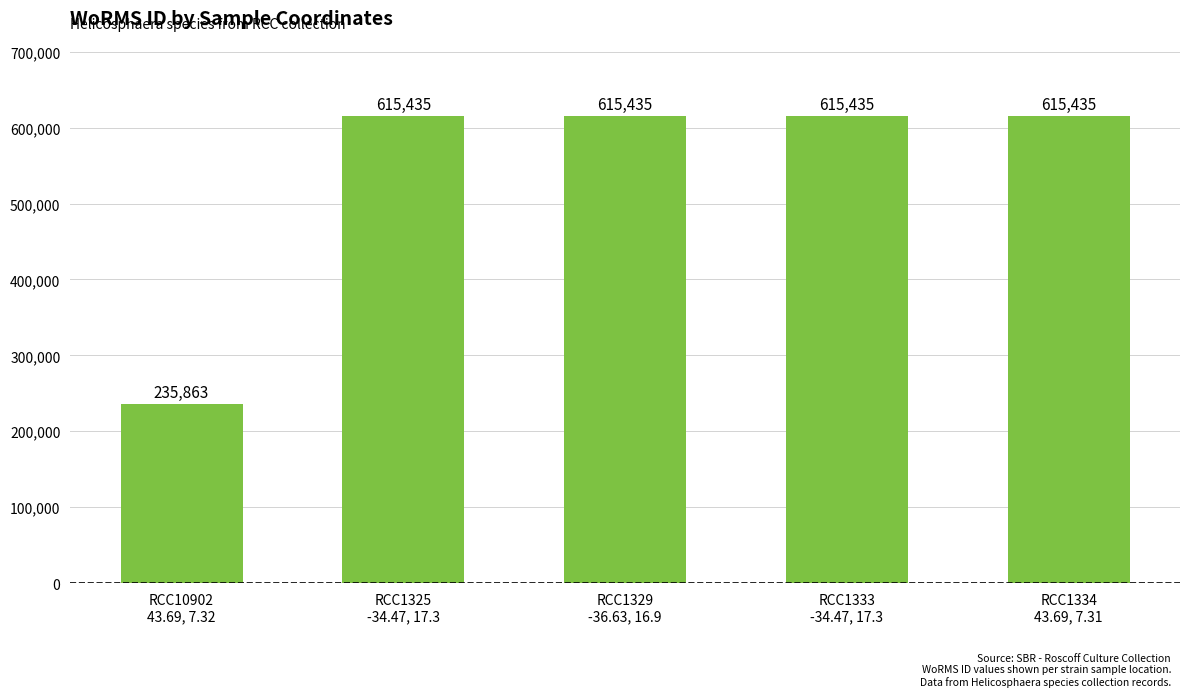

What is the approximate value at RCC1334
43.69, 7.31, to the nearest 10?

615440